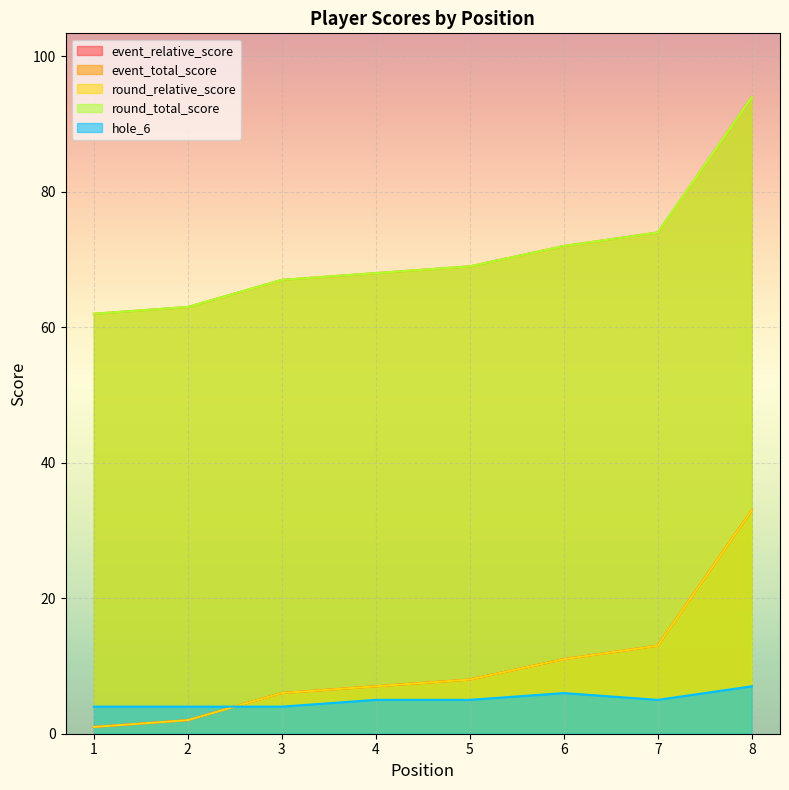

What is the difference between the maximum and minimum values in the event_relative_score series?

32